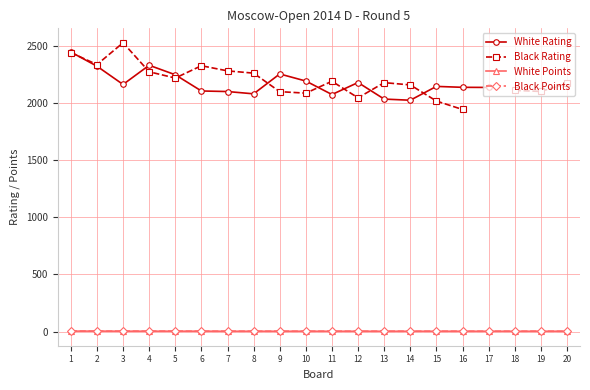

What is the sum of all White Points values?

64.0